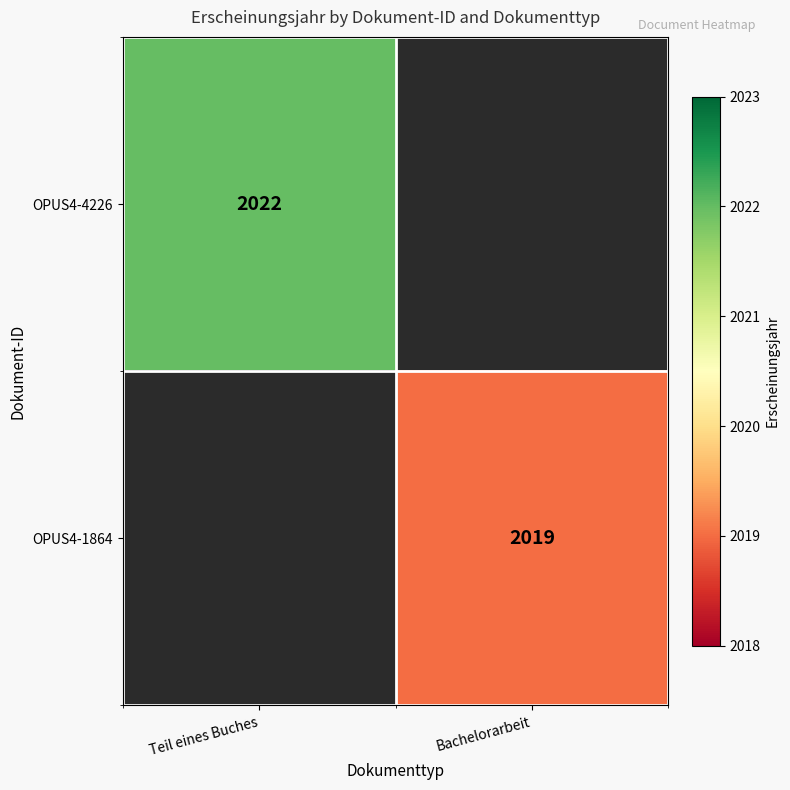

Is it true that OPUS4-4226 equals 803 at Teil eines Buches?

False